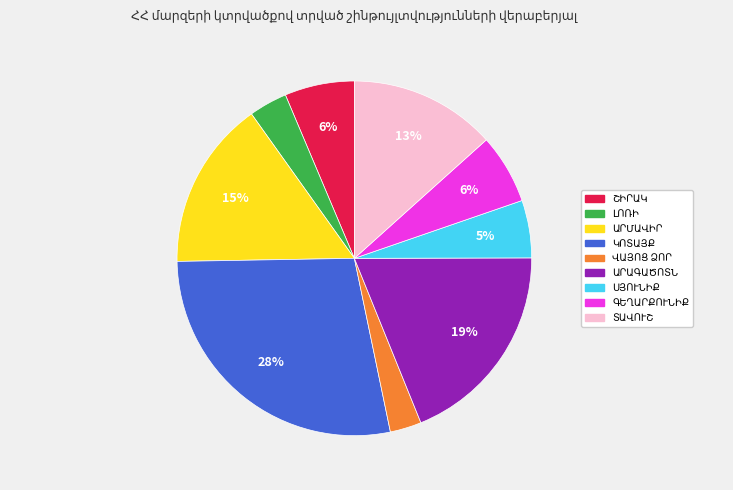

To the nearest percent, what is the average slice percentage?

11%